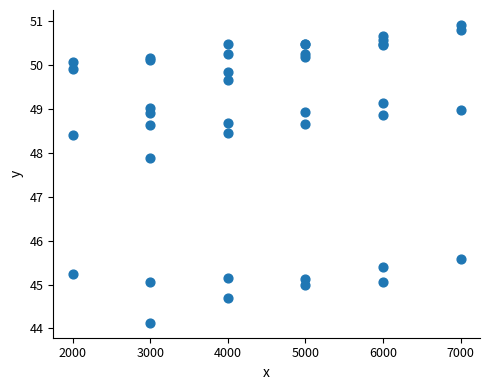

What Y value in the scatter plot is closest to 47?

47.9